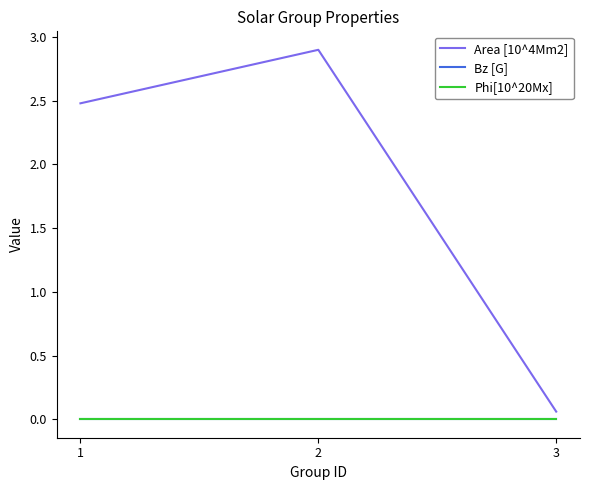

Reading left to right, list all the values displayed in this chart.

Area [10^4Mm2]: 2.5	2.9	0.1
Bz [G]: 0.0	0.0	0.0
Phi[10^20Mx]: 0.0	0.0	0.0